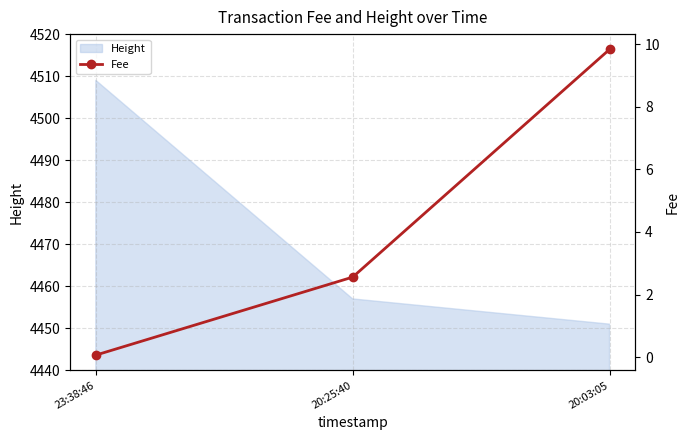

How many values in the Height series are below 4457?

1